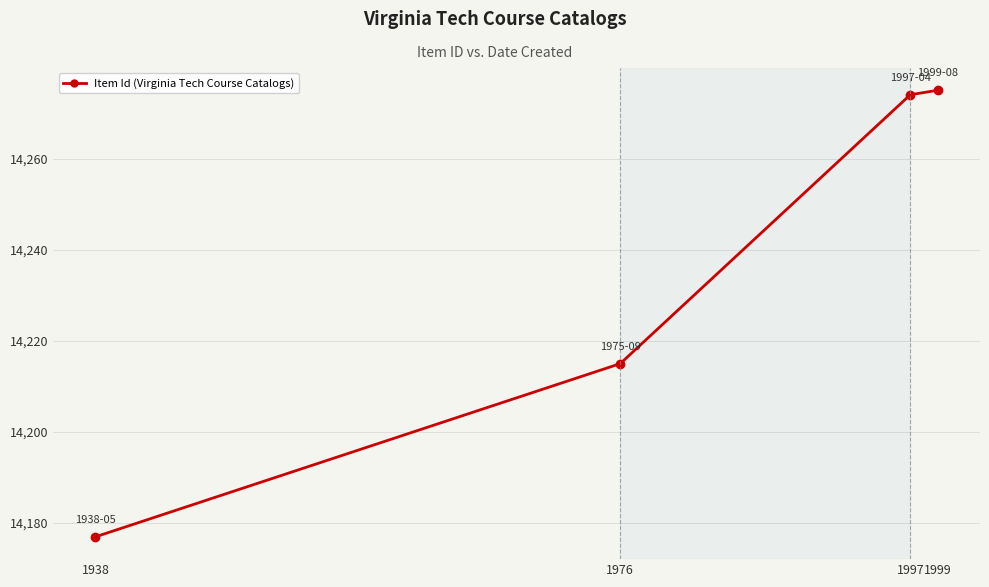

How many values are below 14274?

2